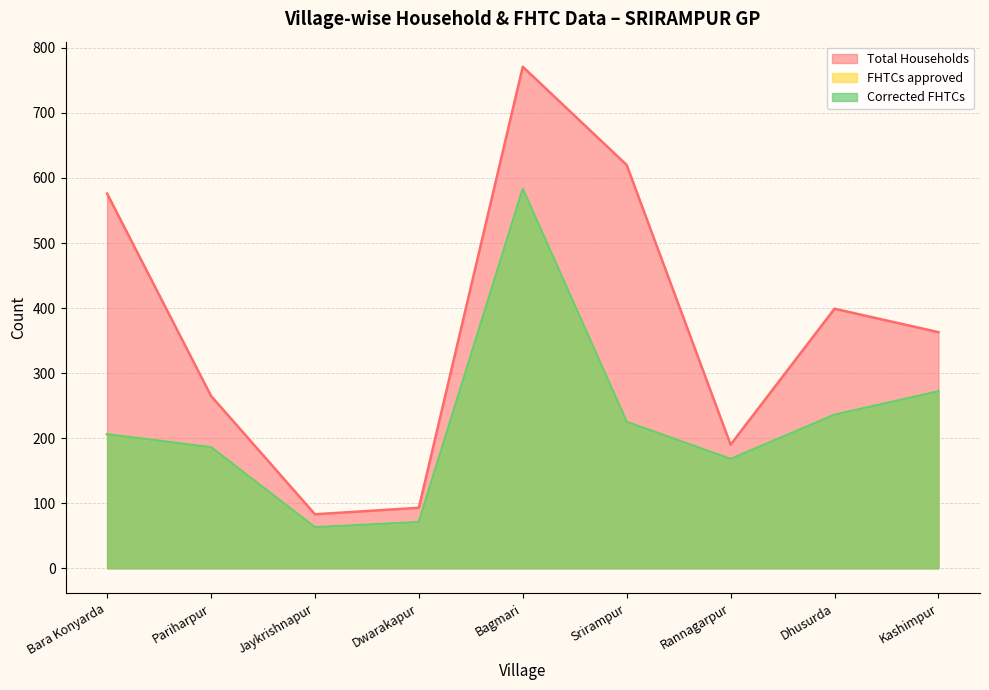

How many lines are shown in the chart?

3